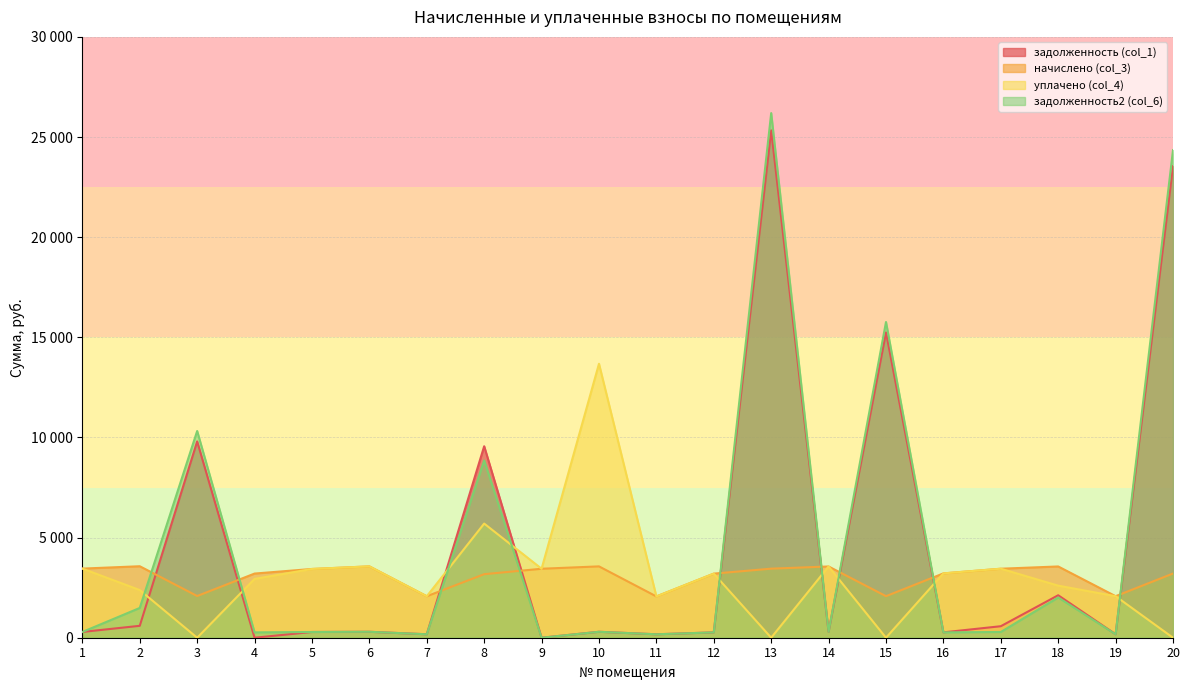

Which series has the widest spread of values?

задолженность2 (col_6)